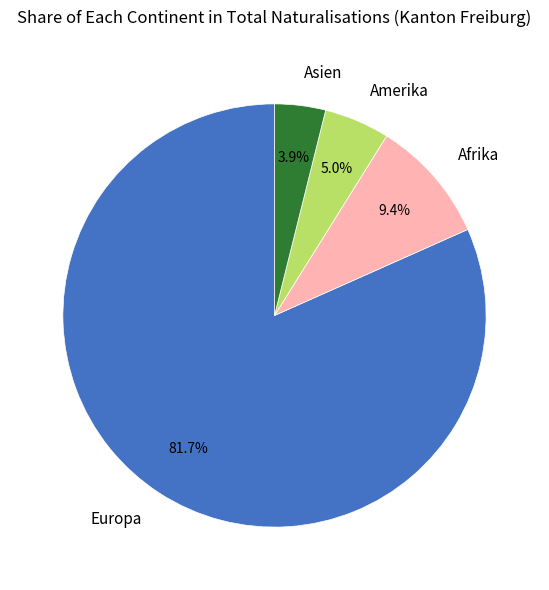

To the nearest percent, what is the combined percentage of Asien and Europa?

86%